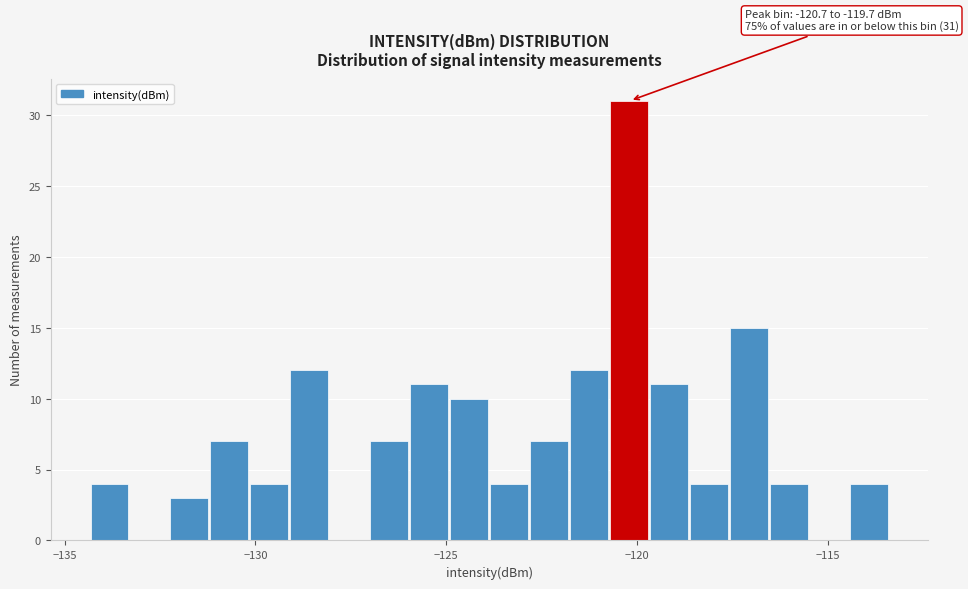

Around what value on the x-axis is the tallest bar? Give the approximate position of its centre, as read against the axis.

-120.0